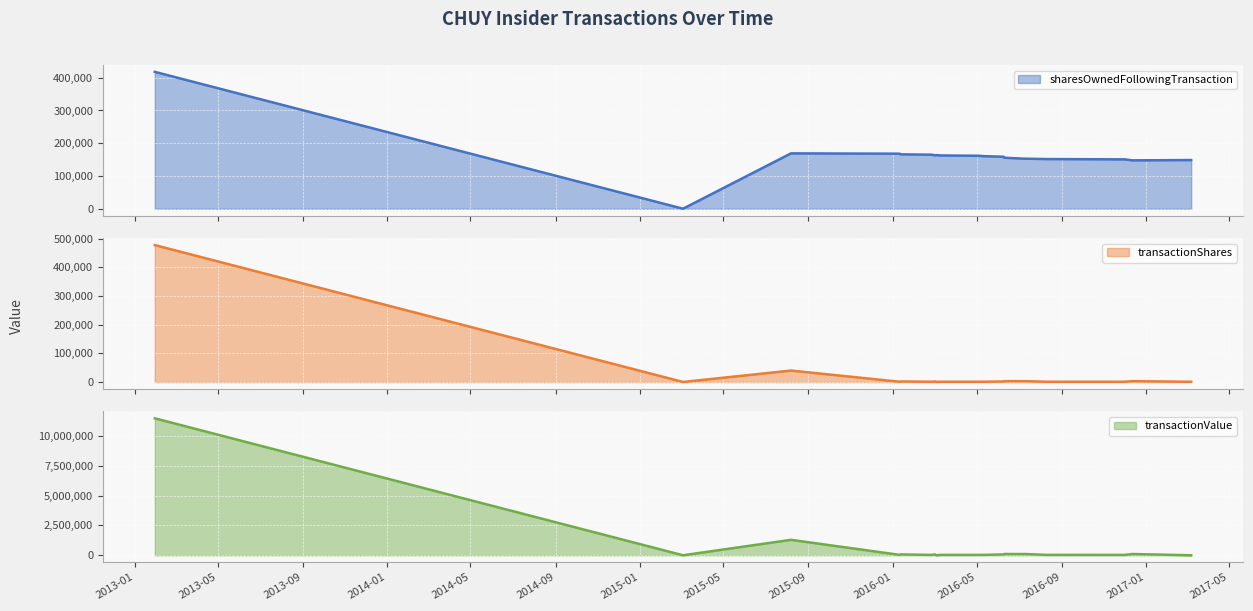

Which series changed the most between 2015-03-04 and 2016-03-04?

sharesOwnedFollowingTransaction